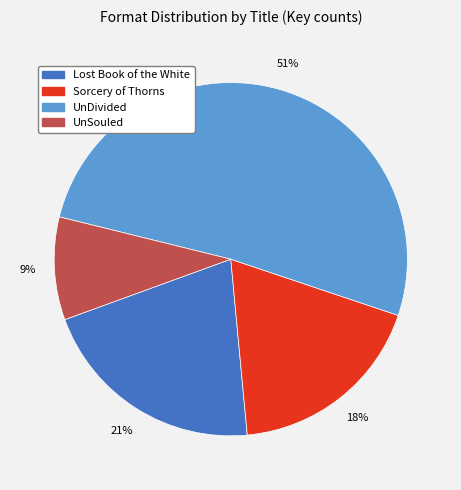

Is the sum of Sorcery of Thorns and UnSouled greater than half?

No